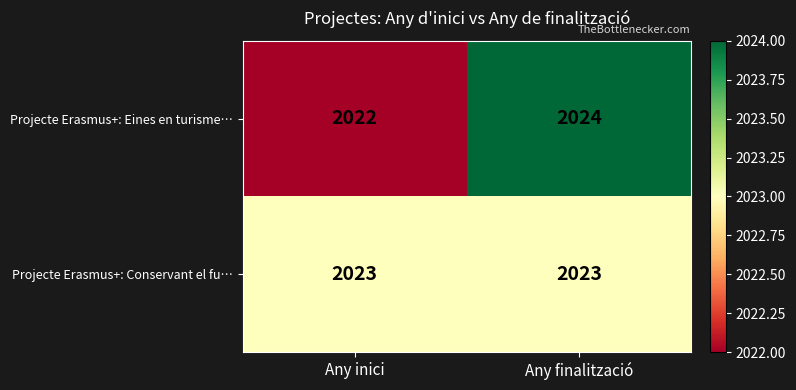

List the series in order of their peak value, lowest first.

Projecte Erasmus+: Conservant el fu…, Projecte Erasmus+: Eines en turisme…